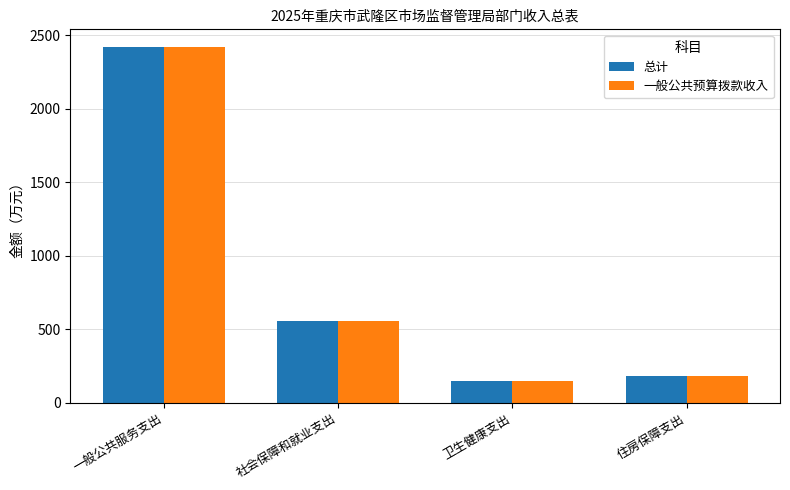

How many bars are there in each group?

2